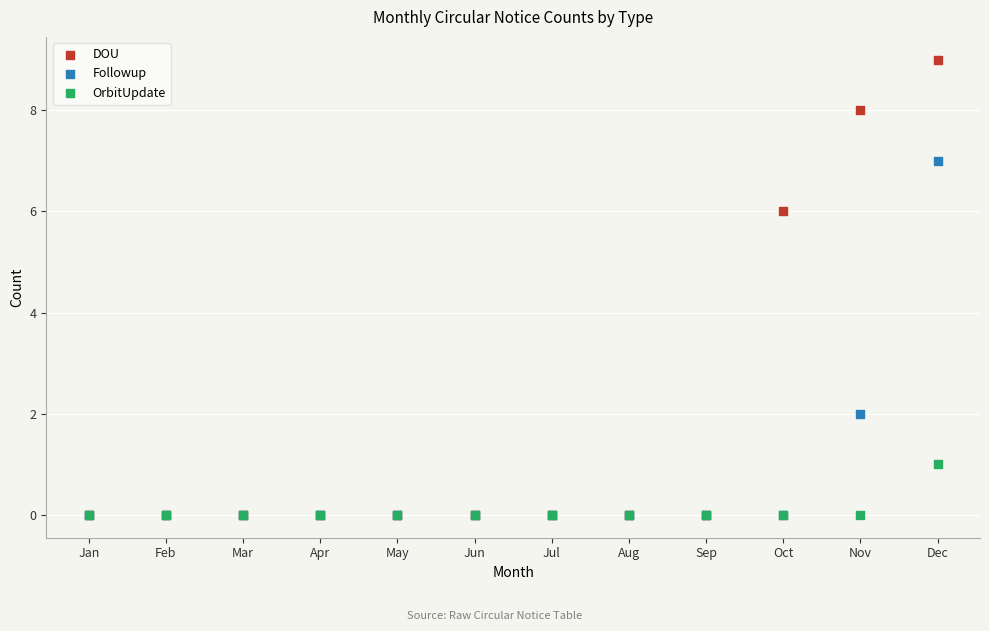

What are all the series names shown in the legend?

DOU, Followup, OrbitUpdate